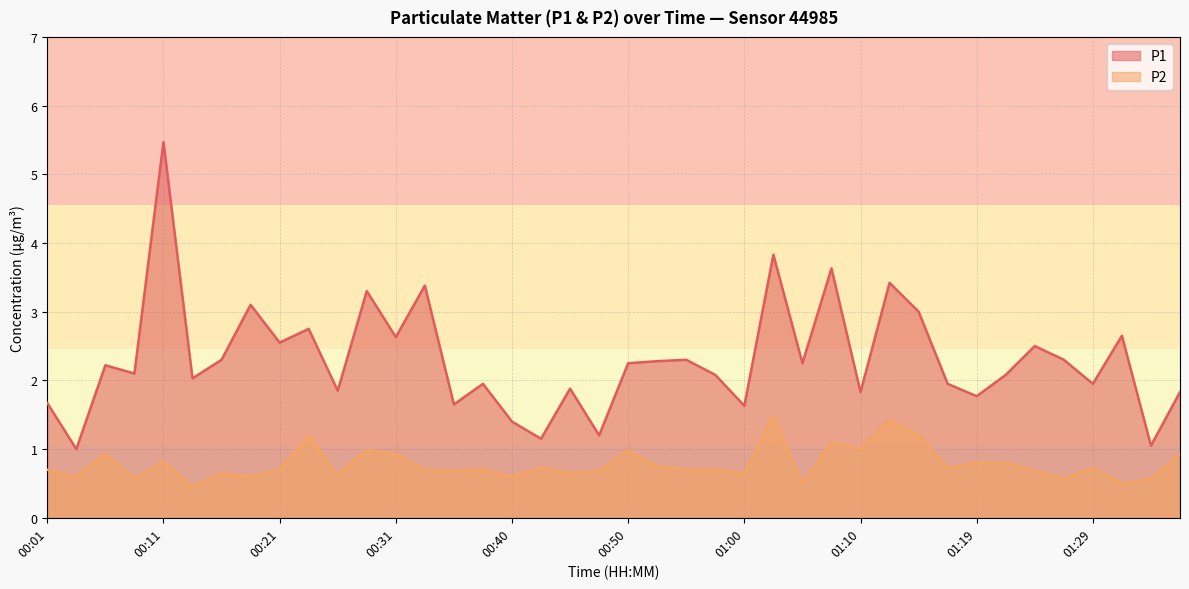

Is the value of P1 at 00:50 greater than the value of P2 at 00:28?

Yes